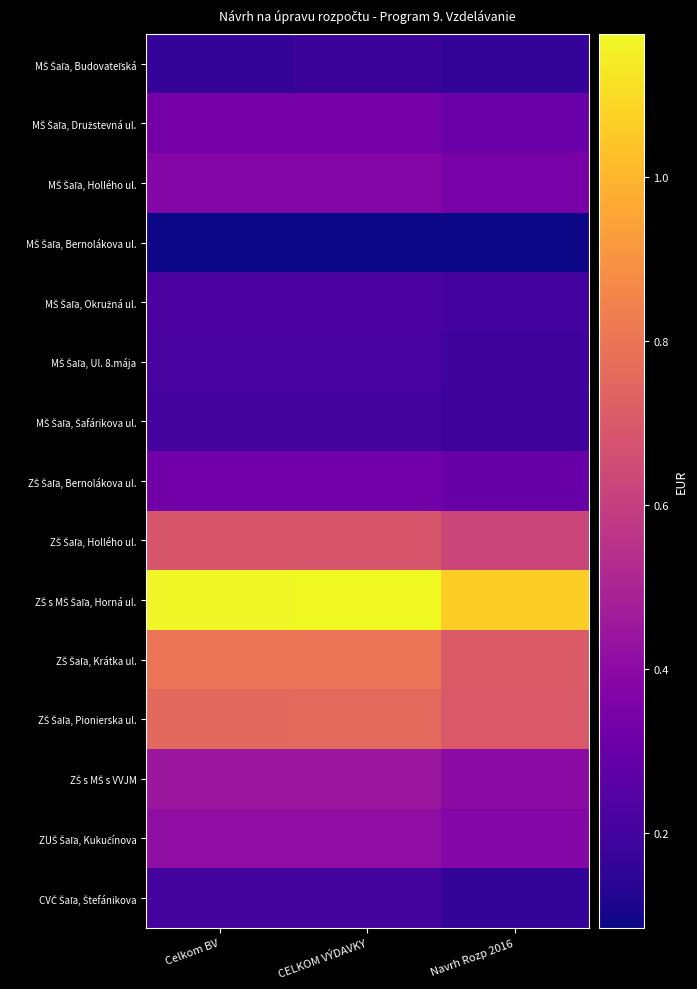

Which series has the largest total across all categories?

ZŠ s MŠ Šaľa, Horná ul.